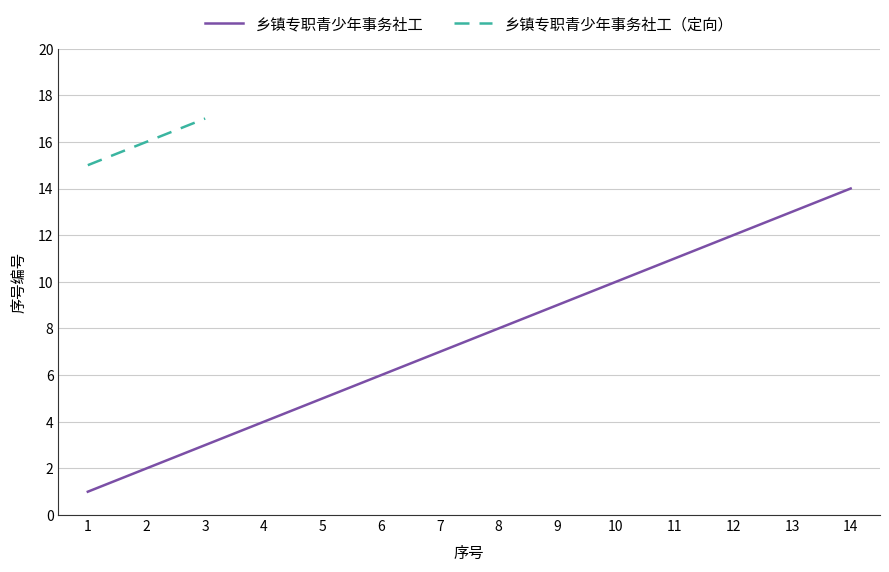

What is the greatest value displayed?

14